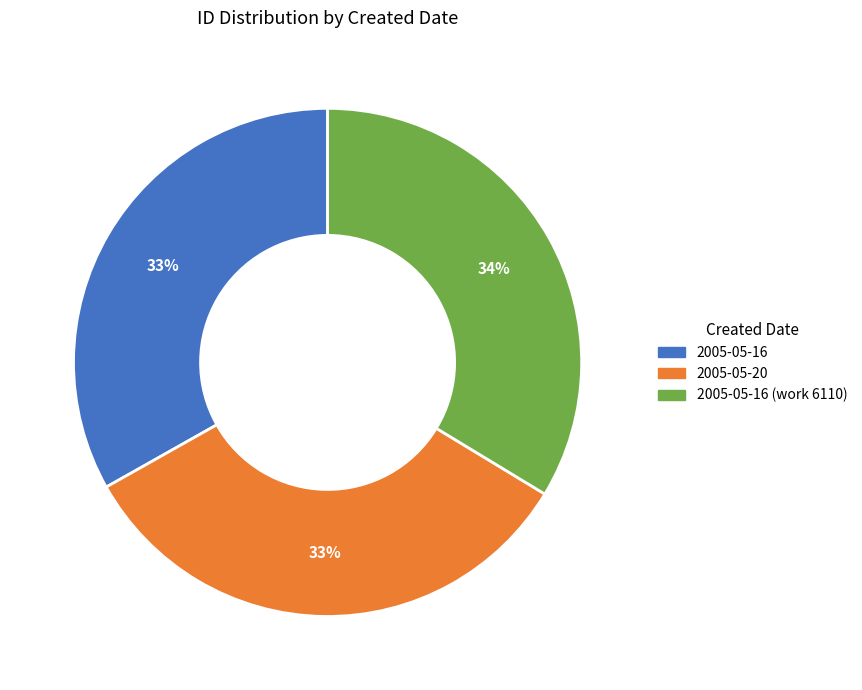

Does 2005-05-20 represent more than half of the total?

No